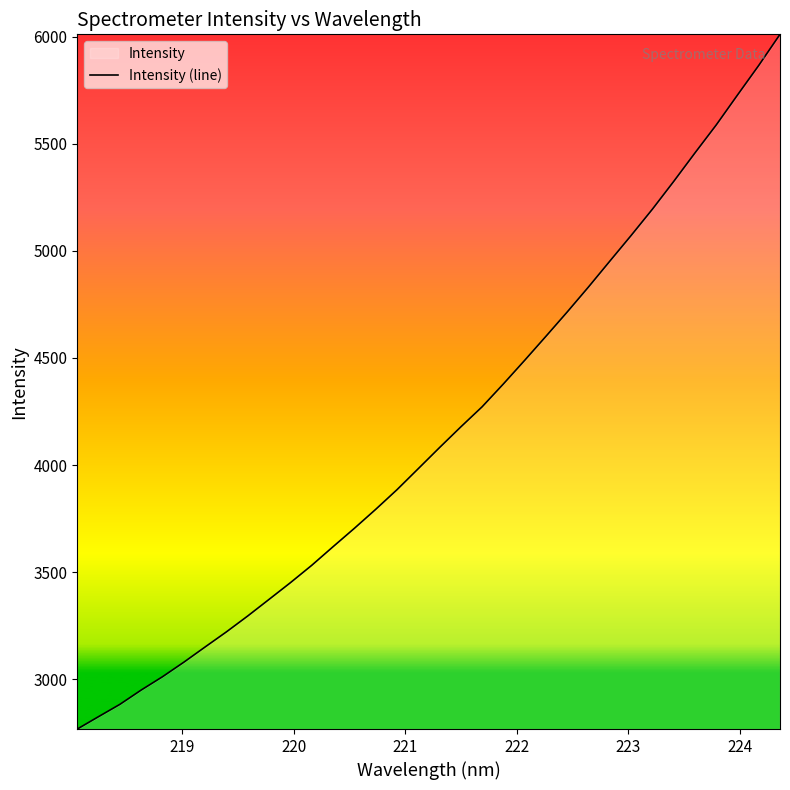

What is the smallest value displayed?

2766.8